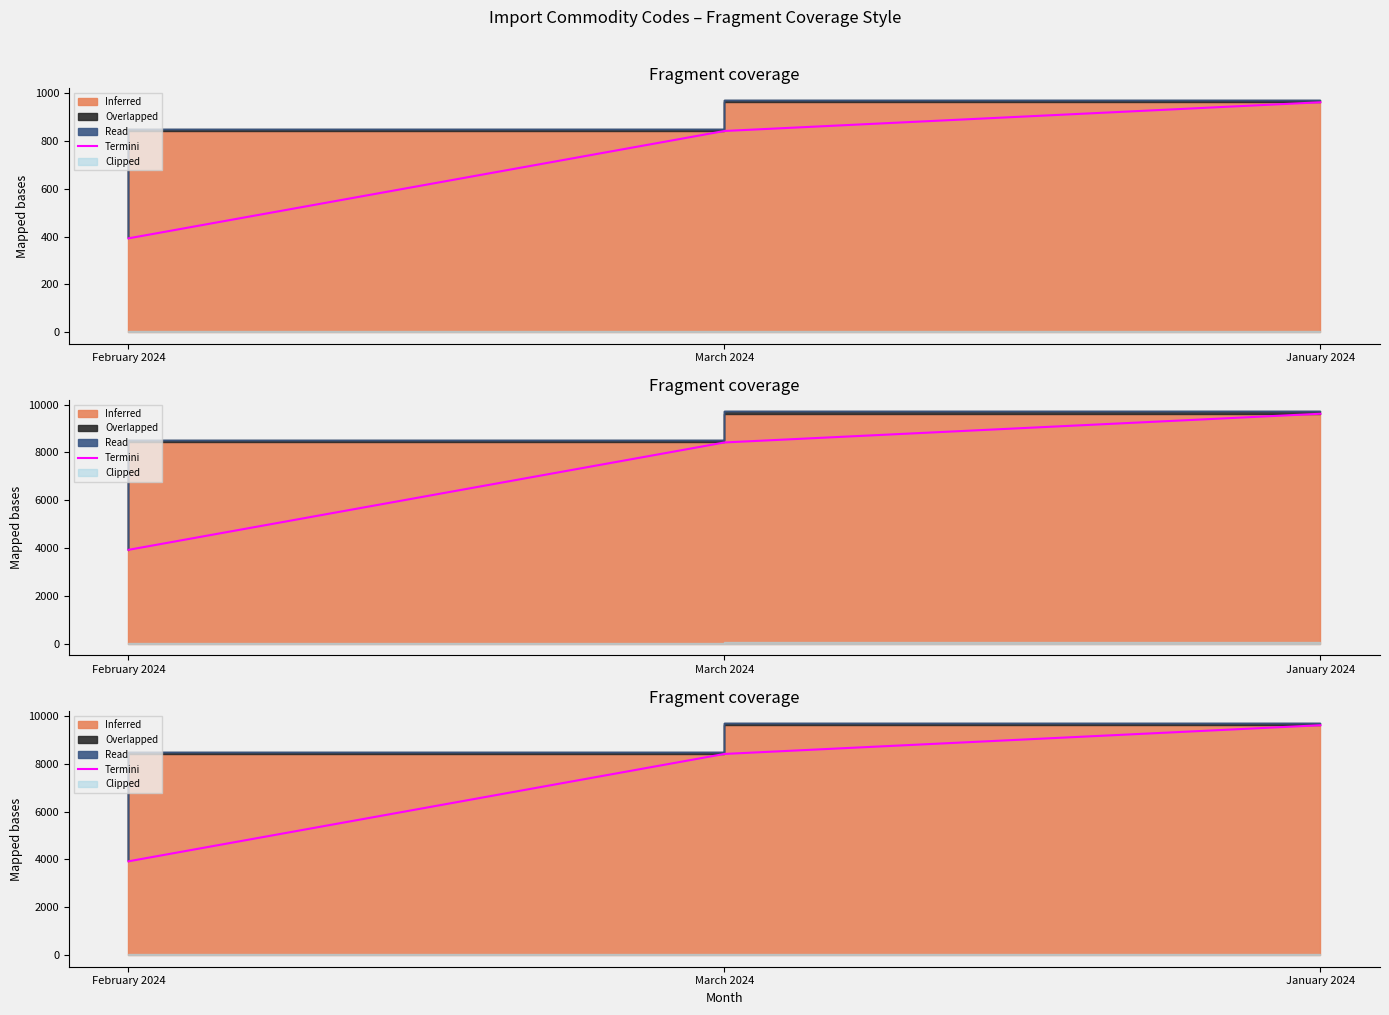

What is the sum of the values at January 2024 and March 2024?

18029.3